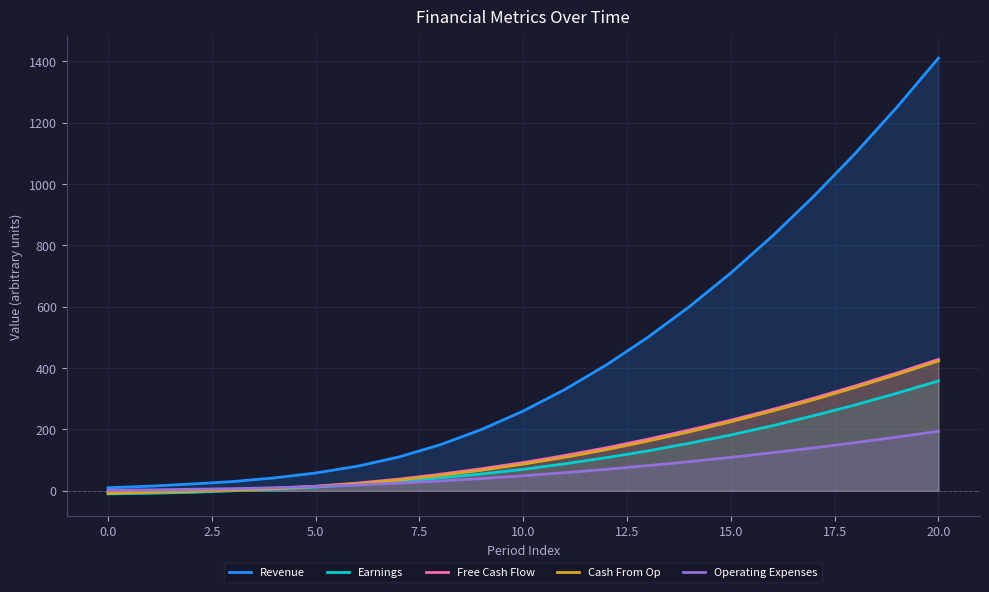

True or false: Operating Expenses and Cash From Op cross at least once.

False